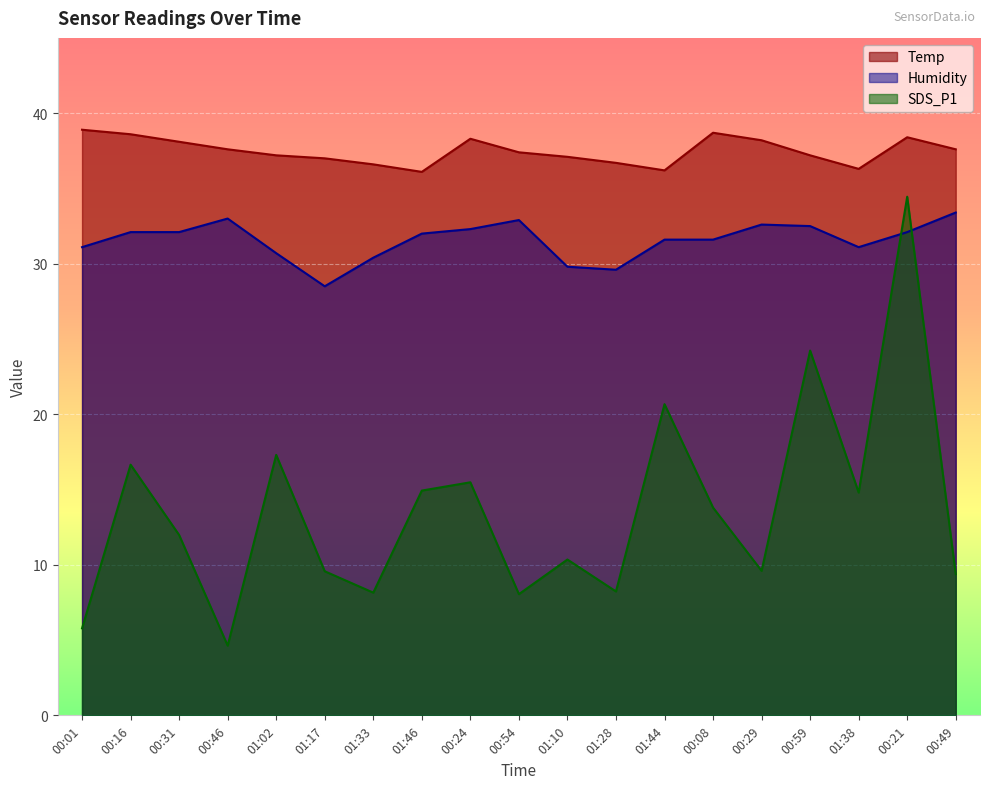

The value of SDS_P1 at 01:38 is 14.8. True or false?

True